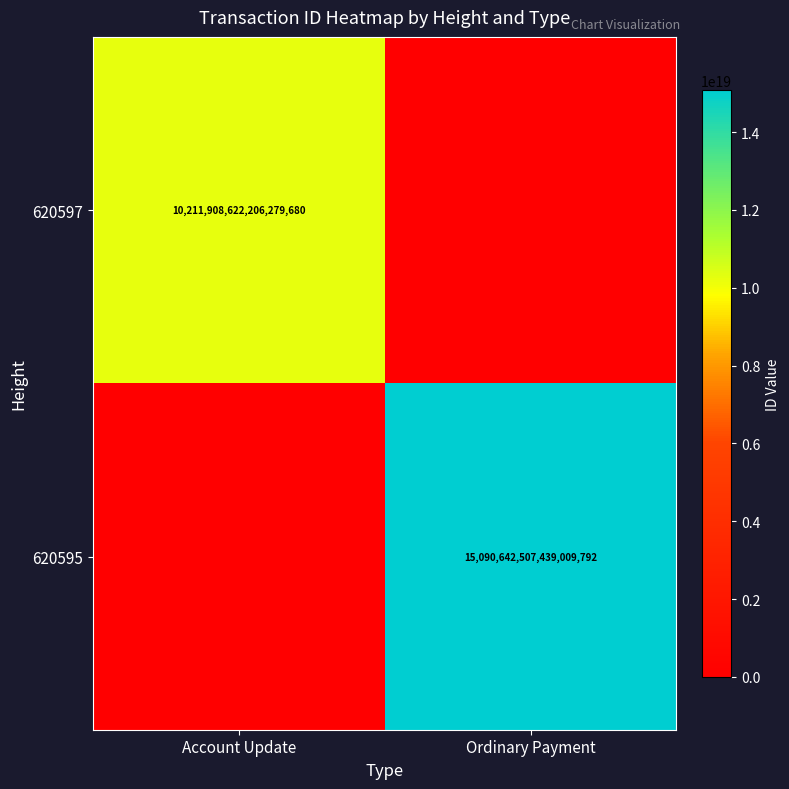

Count the number of data series in this chart.

2